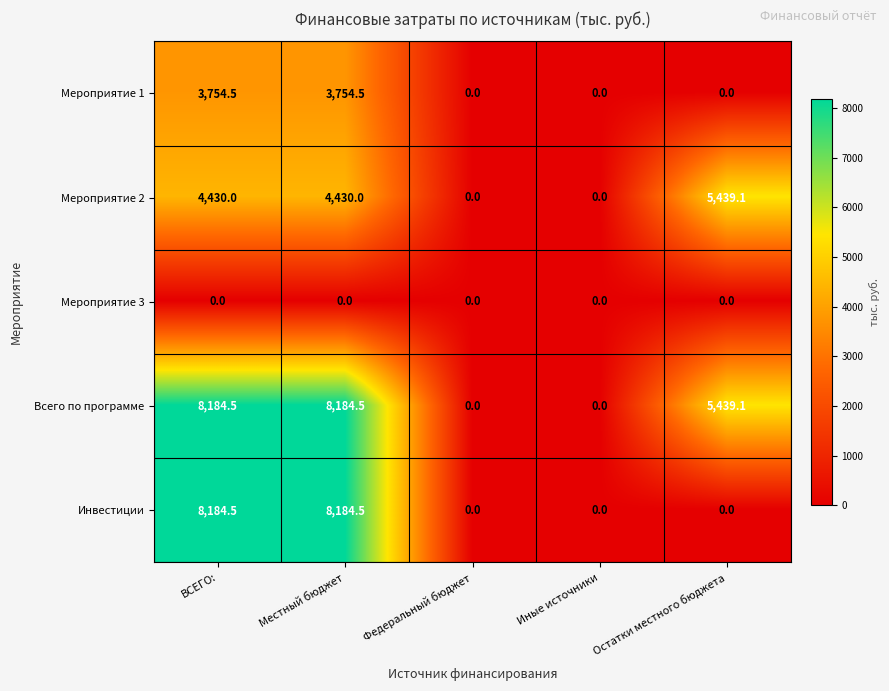

Reading left to right, list all the values displayed in this chart.

Мероприятие 1: 3754.5	3754.5	0.0	0.0	0.0
Мероприятие 2: 4430.0	4430.0	0.0	0.0	5439.1
Мероприятие 3: 0.0	0.0	0.0	0.0	0.0
Всего по программе: 8184.5	8184.5	0.0	0.0	5439.1
Инвестиции: 8184.5	8184.5	0.0	0.0	0.0